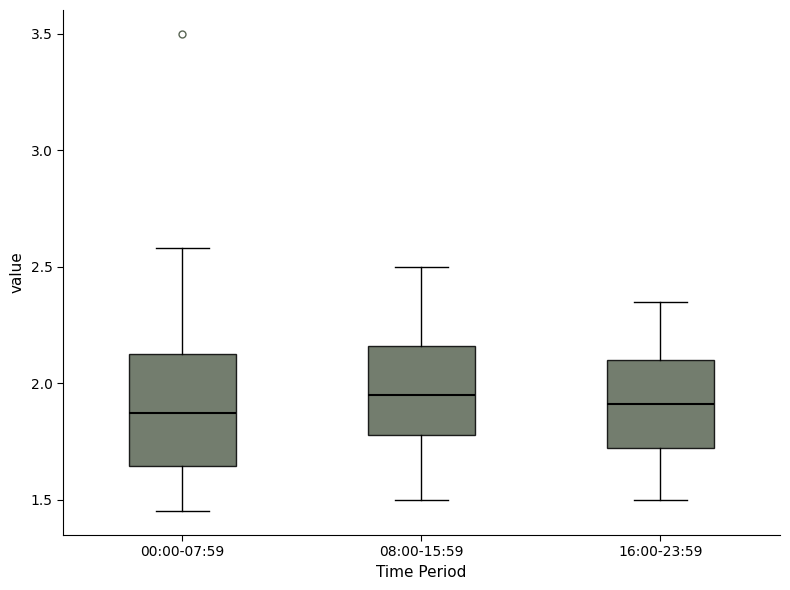

Reading left to right, read every box against the y-axis: the position of its median line, the range the box covers, and the ends of its whiskers. The values are not printed on the chart, so give them approximately, as read against the axis.

00:00-07:59: median 1.85, box 1.65 to 2.15, whiskers 1.45 to 2.60
08:00-15:59: median 1.95, box 1.80 to 2.15, whiskers 1.50 to 2.50
16:00-23:59: median 1.90, box 1.70 to 2.10, whiskers 1.50 to 2.35